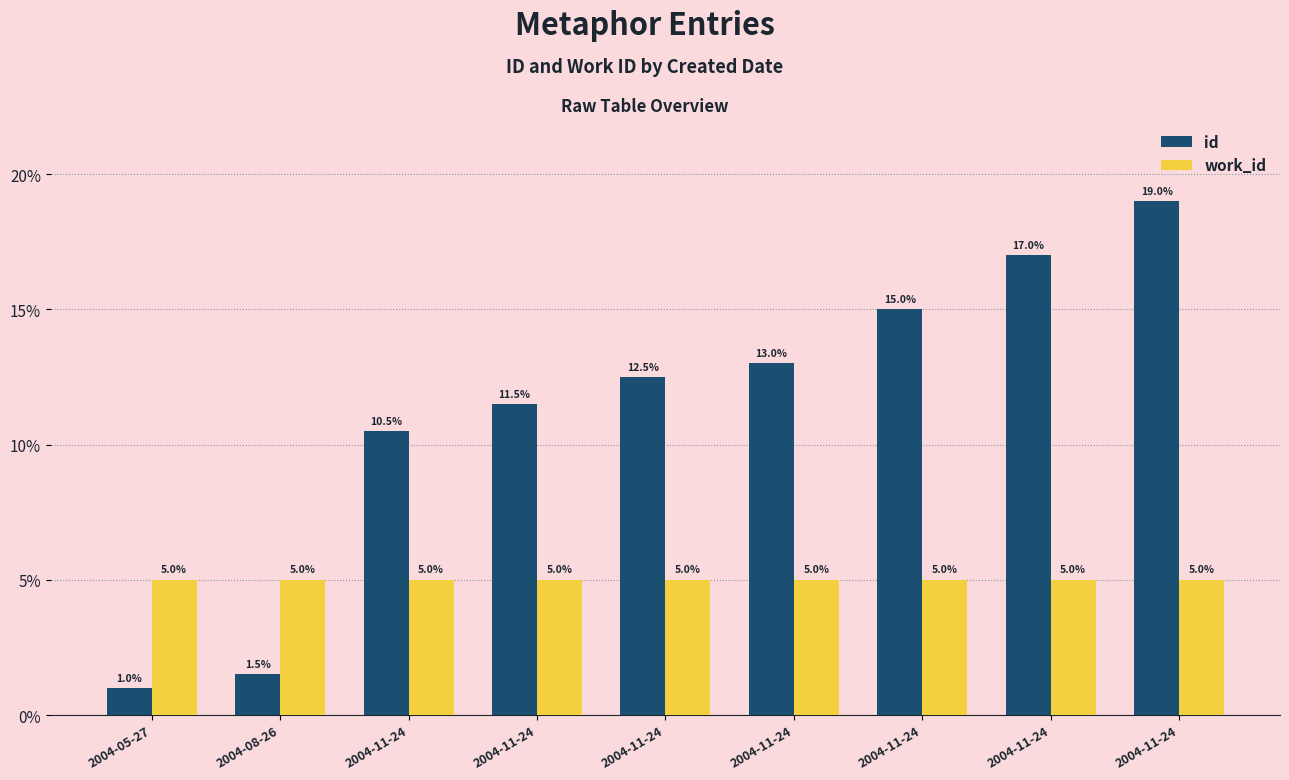

What is the minimum value shown in the chart?

1.0